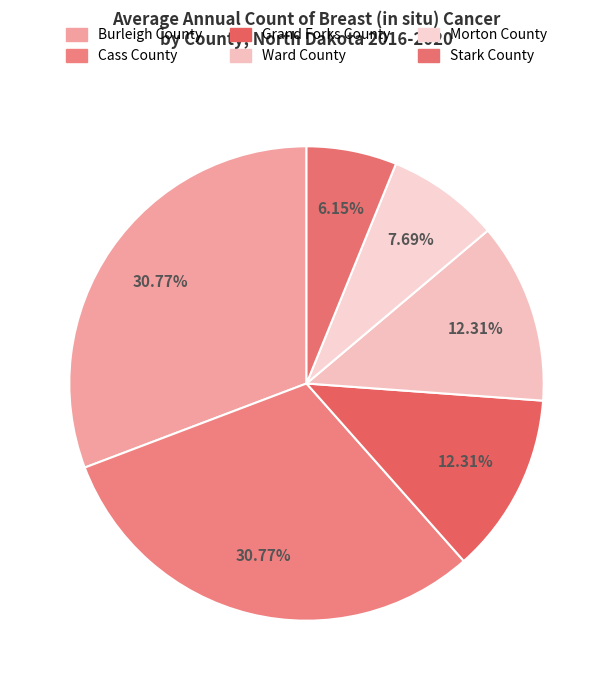

The Cass County slice represents 31% of the pie. True or false?

True